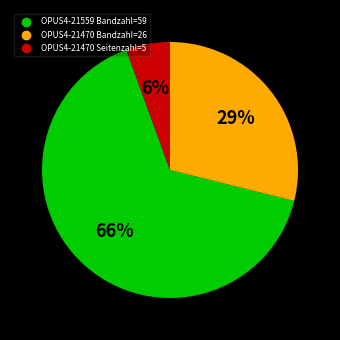

To the nearest percent, what is the average slice percentage?

33%